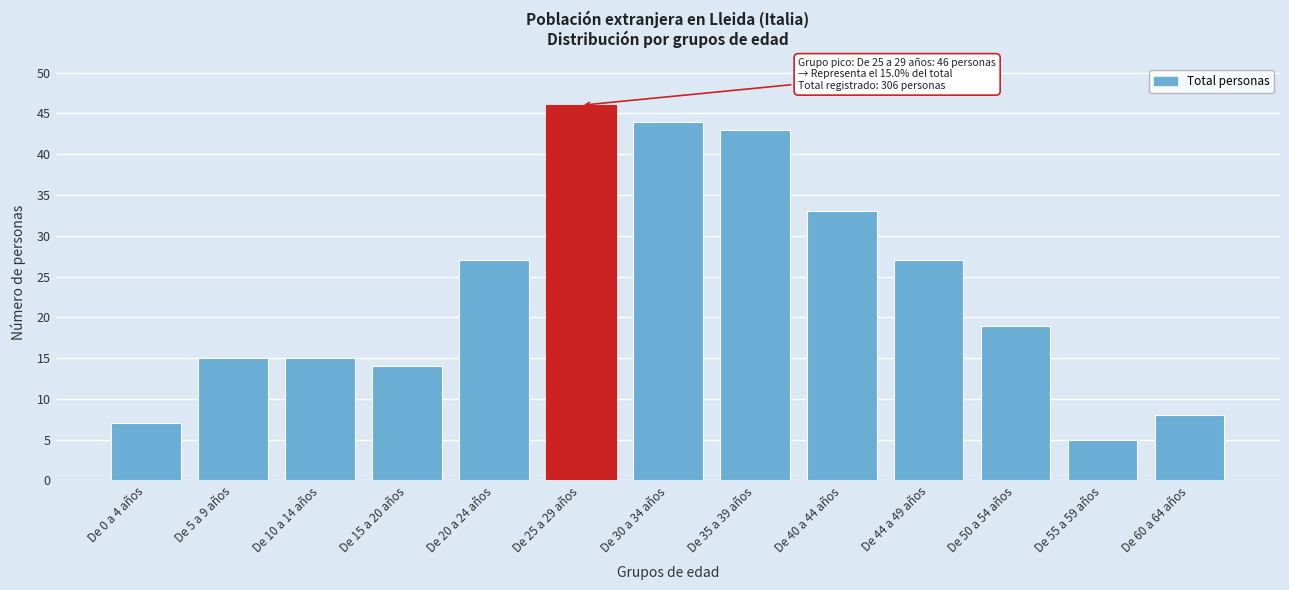

Reading left to right, list all the values displayed in this chart.

7	15	15	14	27	46	44	43	33	27	19	5	8